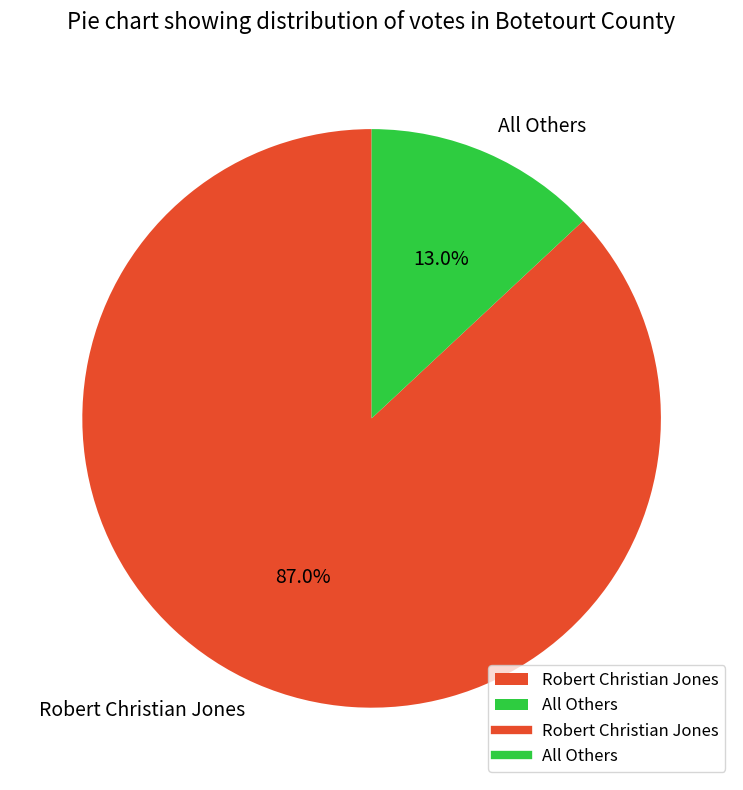

Count the number of slices in the pie.

2